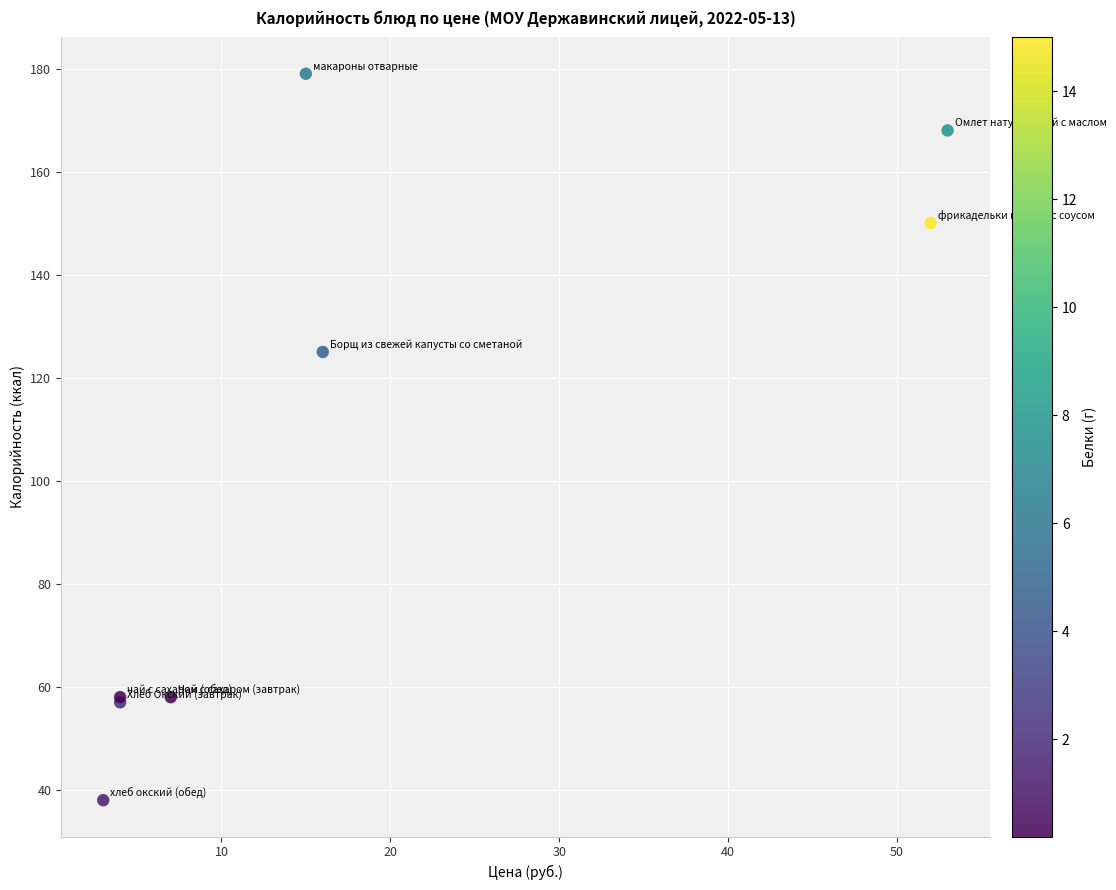

What Y value in the scatter plot is closest to 108?

125